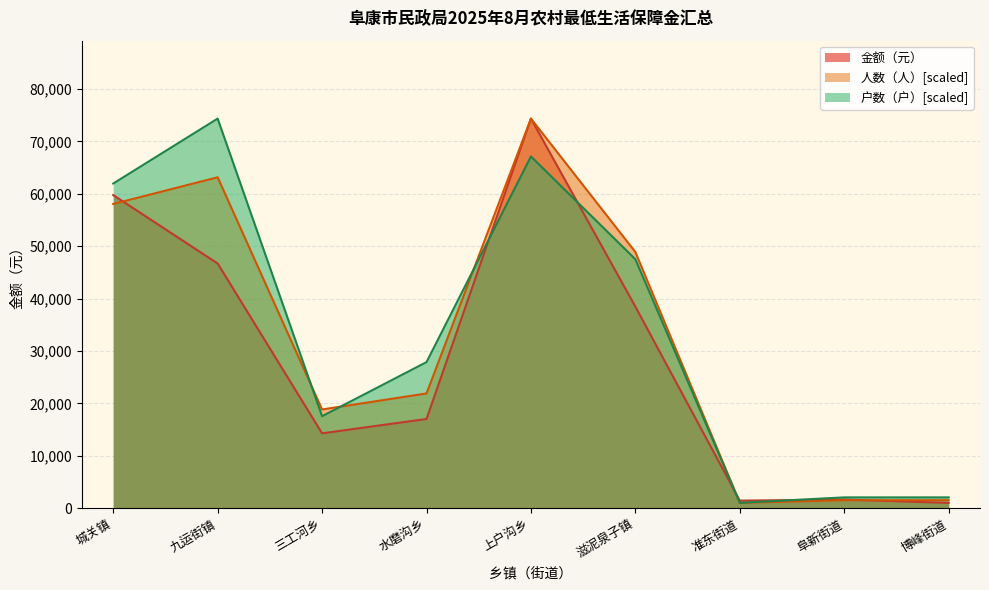

What is the difference between the maximum and minimum values in the 金额（元） series?

73328.0